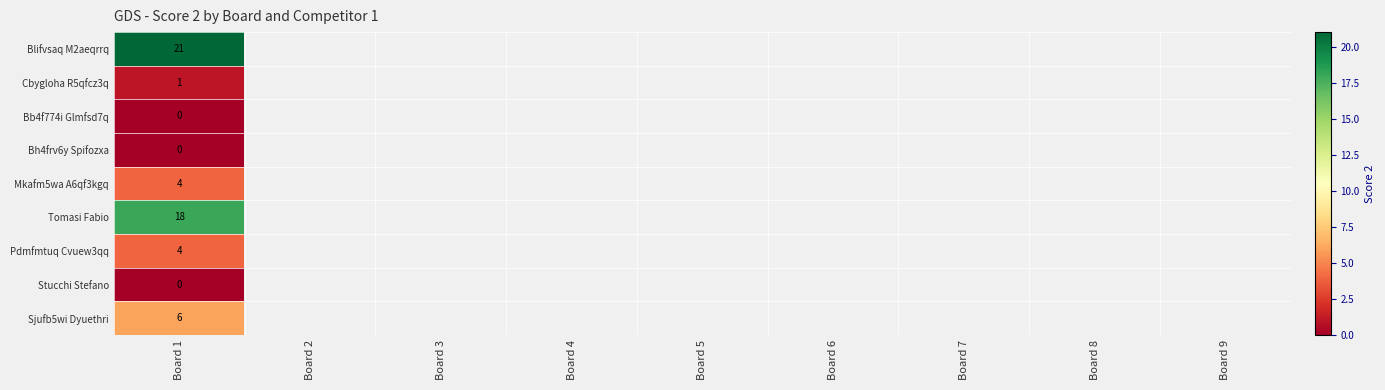

The Sjufb5wi Dyuethri series shows 4 at Board 1. True or false?

False